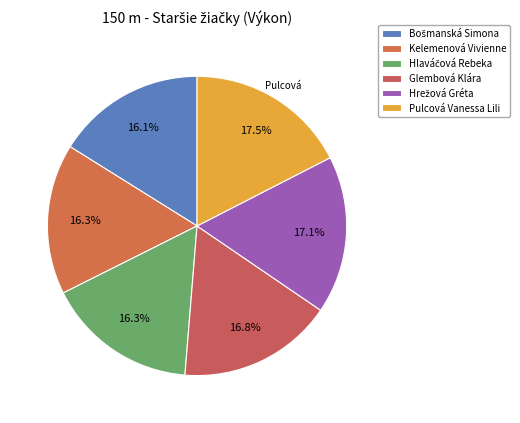

Does Glembová Klára represent more than half of the total?

No